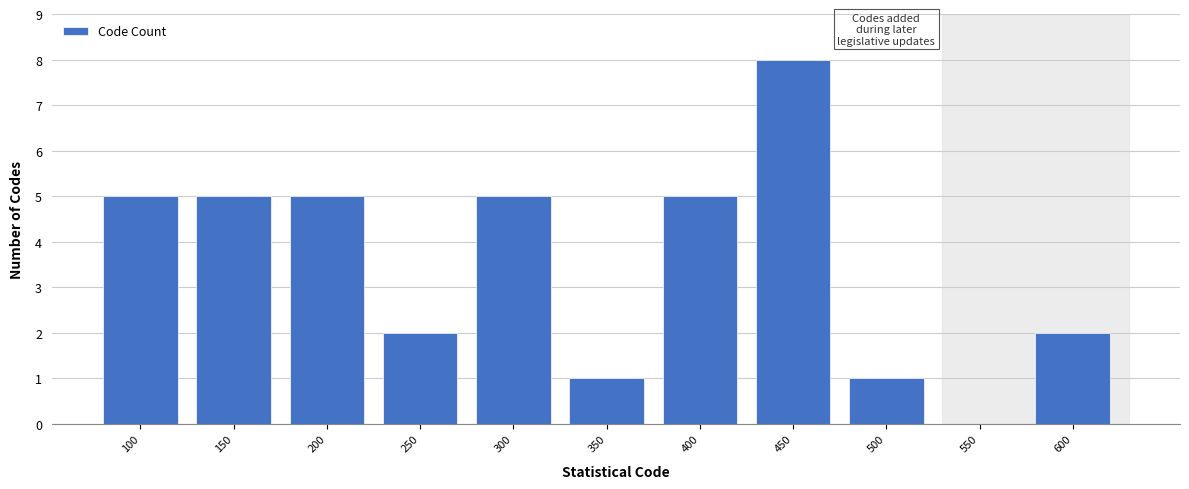

Reading left to right, what are all the values shown in this chart?

100=5	150=5	200=5	250=2	300=5	350=1	400=5	450=8	500=1	550=0	600=2